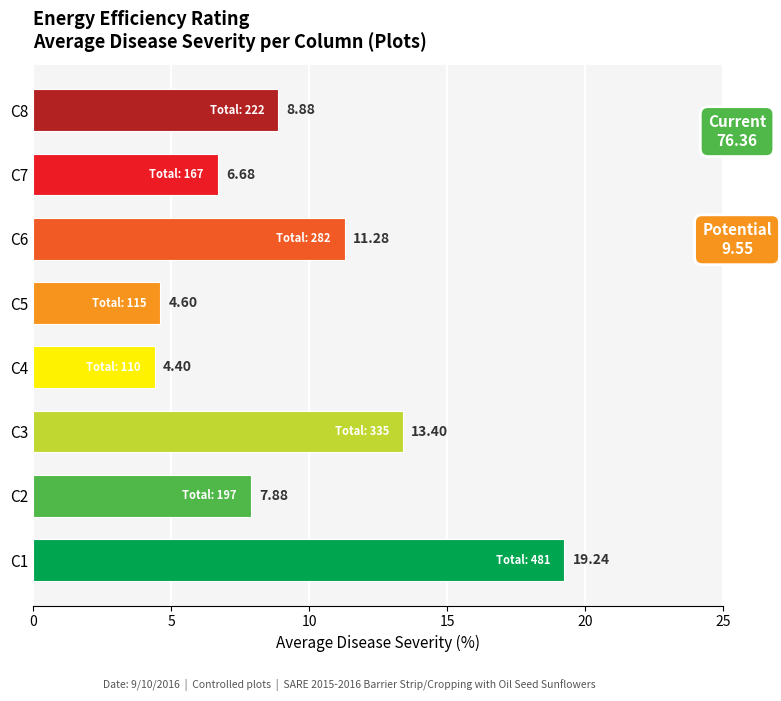

What is the average value?

9.5